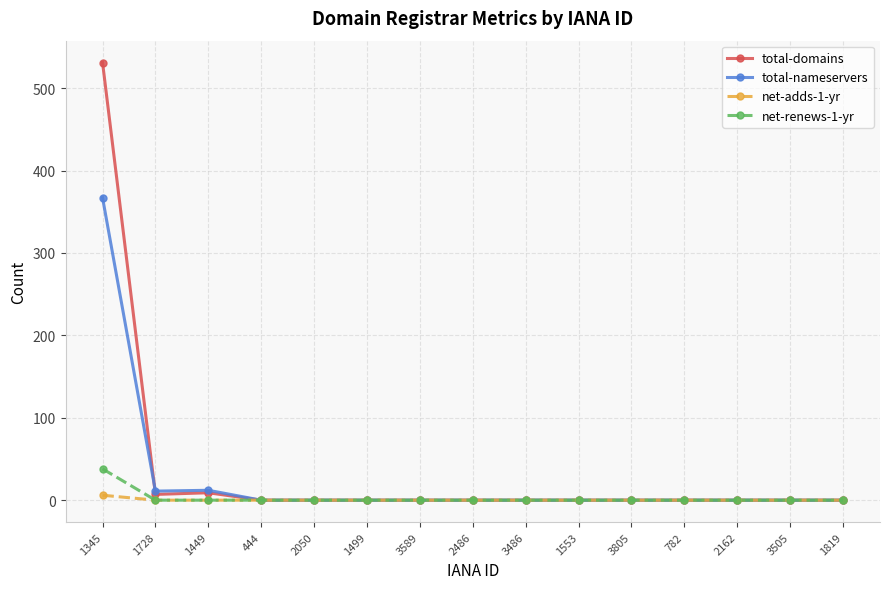

At which category does the chart reach its peak across all series?

1345